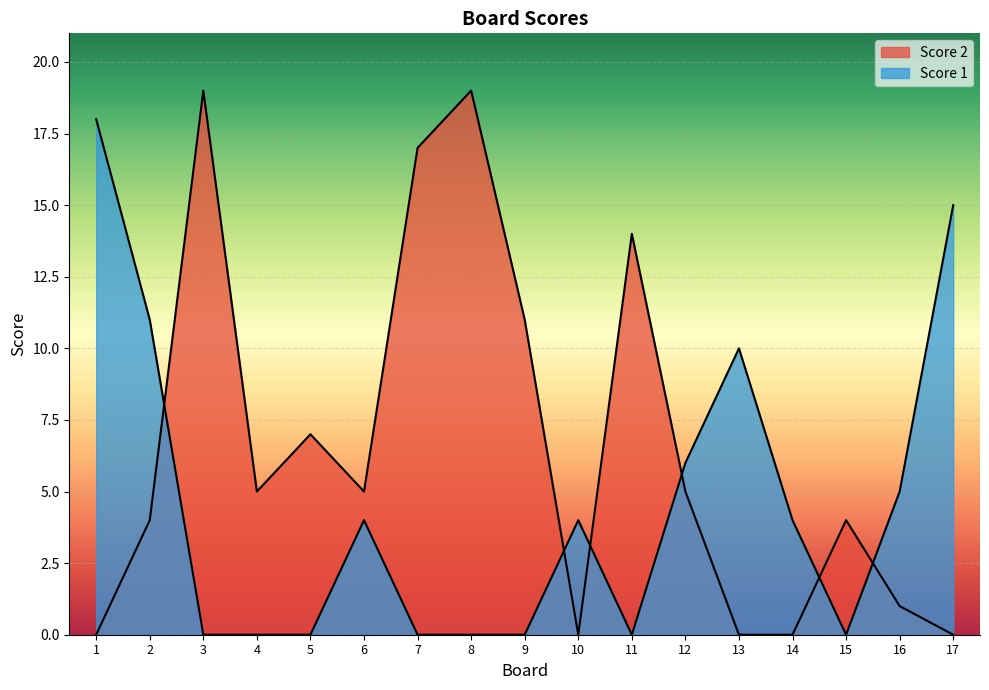

Which series has the largest range (max minus min)?

Score 2